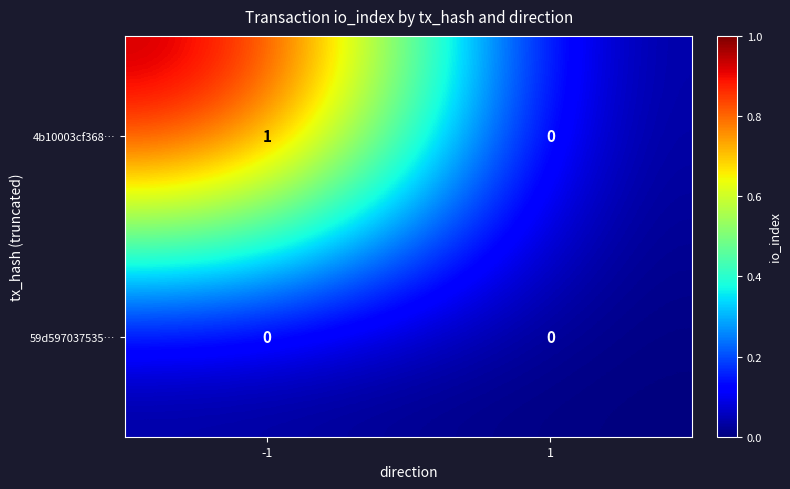

What is the maximum value shown in the chart?

1